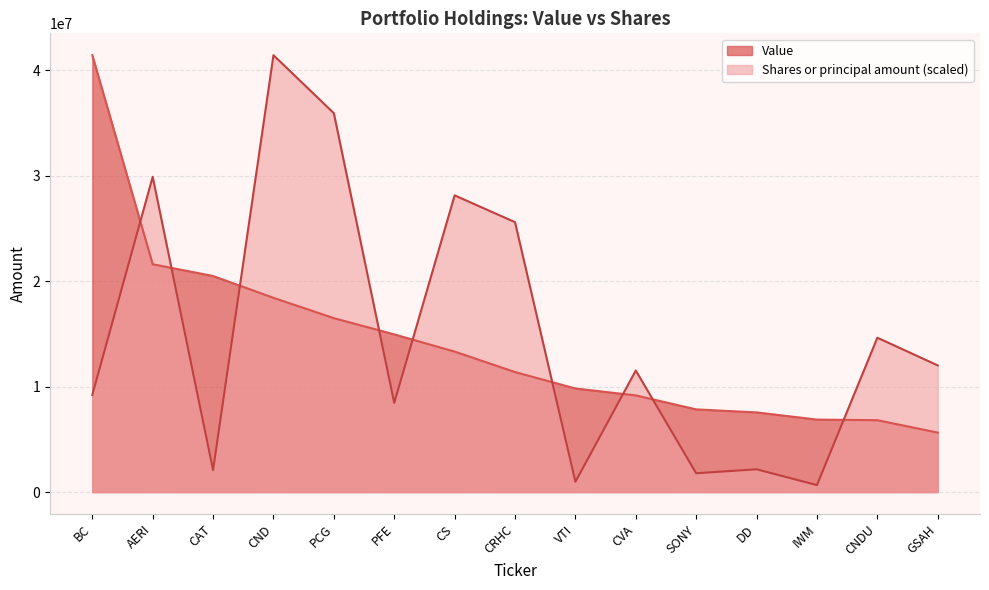

The value of Shares or principal amount at CVA is 3430818.3. True or false?

False